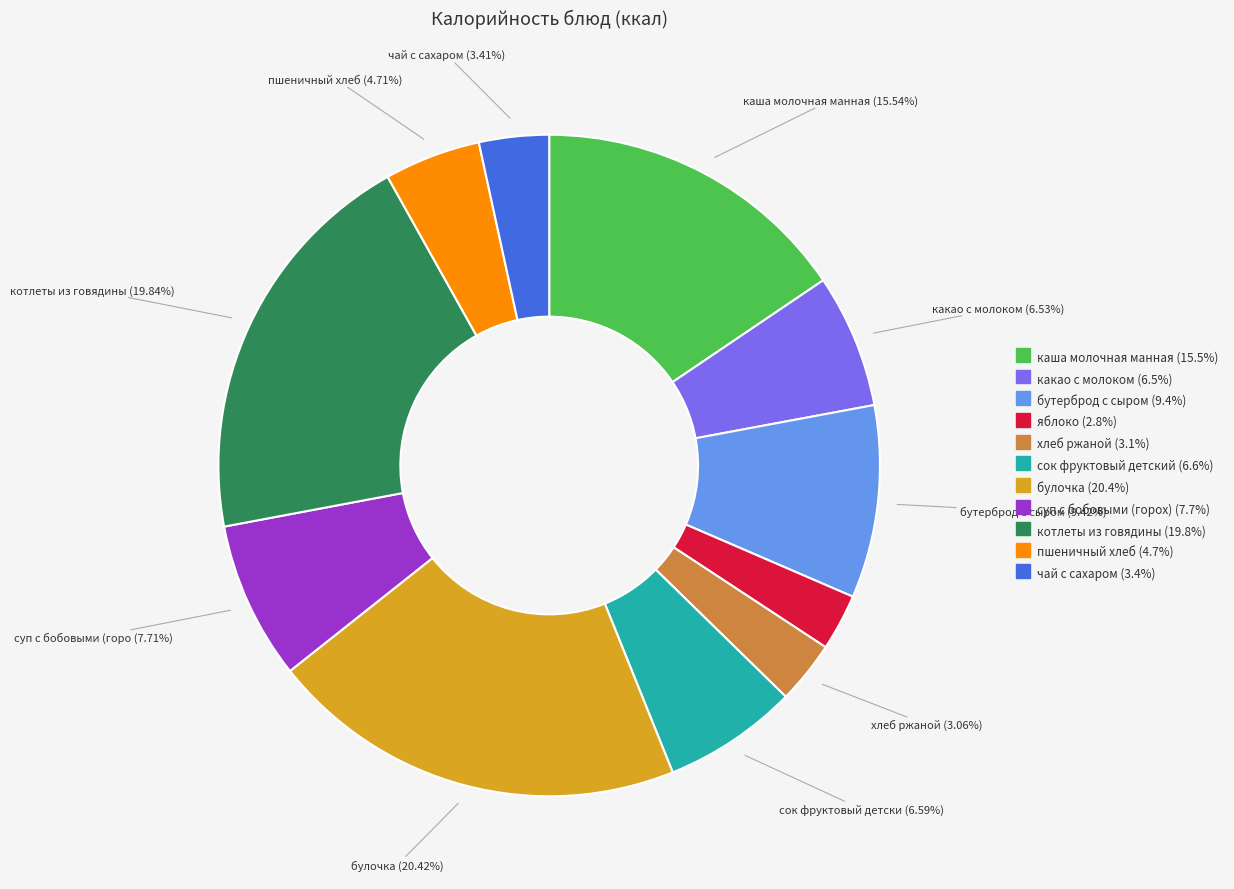

Which slice is the largest?

булочка